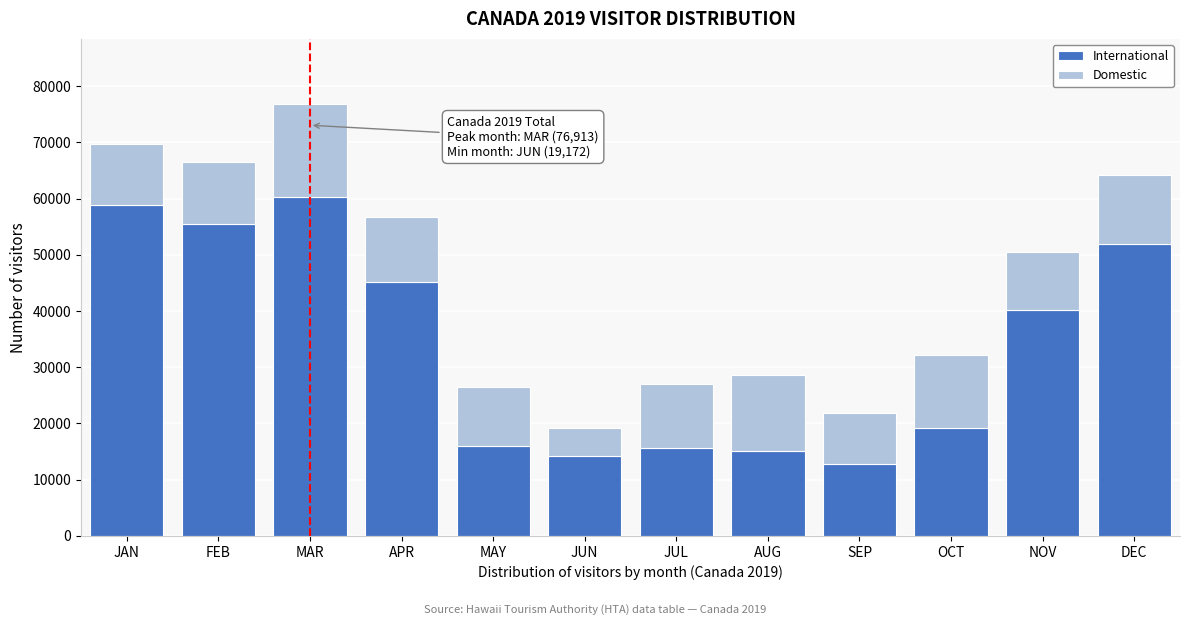

Reading right to left, list the values for the International series.

51900.0	40214.0	19159.0	12719.0	15183.0	15656.0	14192.0	16051.0	45217.0	60262.0	55487.0	58850.0